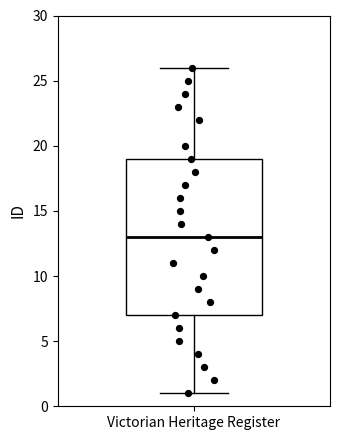

Where does the lower whisker of the box for Victorian Heritage Register end on the y-axis? The values are not printed on the chart, so give them approximately, as read against the axis.

1